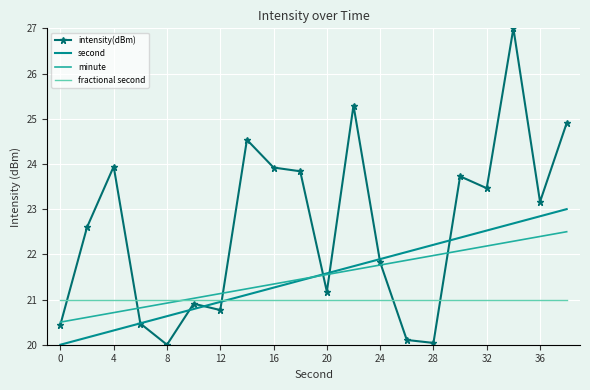

After their last crossing, which series has the higher values: intensity(dBm) or minute?

intensity(dBm)